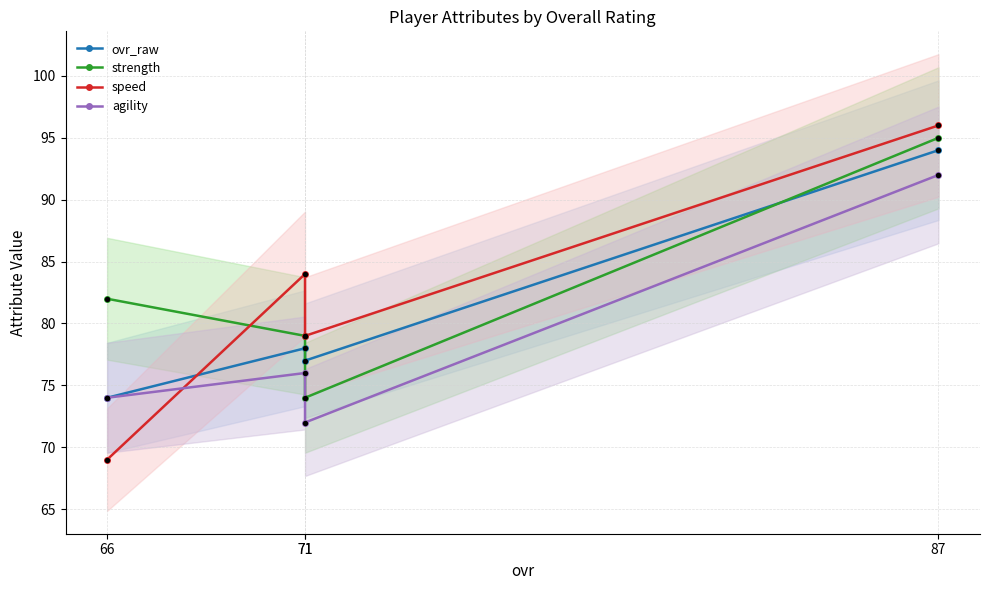

What are all the series names shown in the legend?

ovr_raw, strength, speed, agility